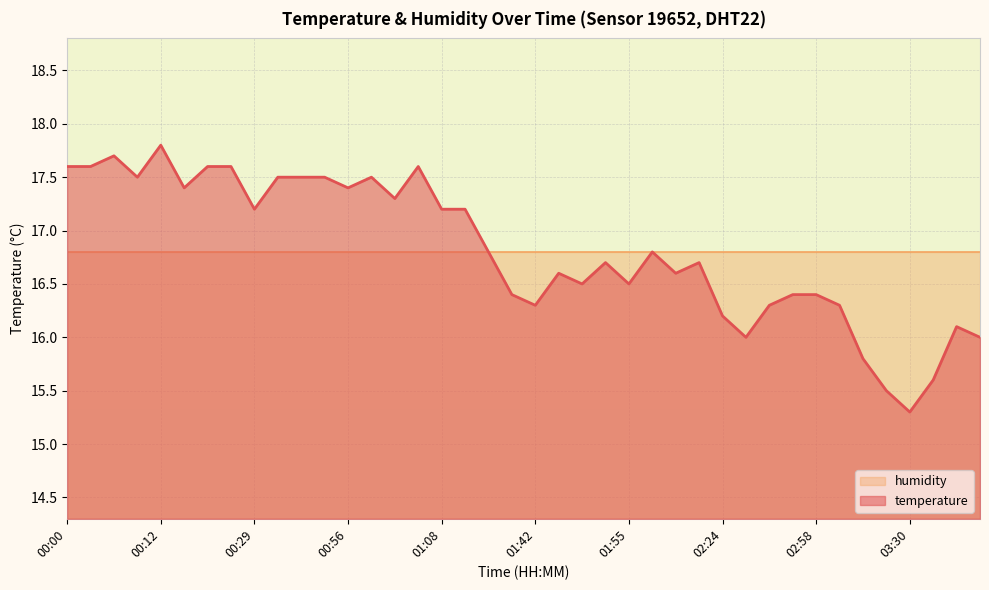

List the labels in order of value, smallest first.

03:30, 03:25, 03:40, 03:15, 02:29, 03:54, 03:52, 02:24, 01:42, 02:51, 03:06, 01:40, 02:53, 02:58, 01:47, 01:55, 01:45, 02:09, 01:50, 02:19, 01:38, 02:04, 00:29, 01:08, 01:18, 01:01, 00:15, 00:56, 00:10, 00:49, 00:51, 00:54, 00:59, 00:00, 00:05, 00:19, 00:27, 01:03, 00:07, 00:12